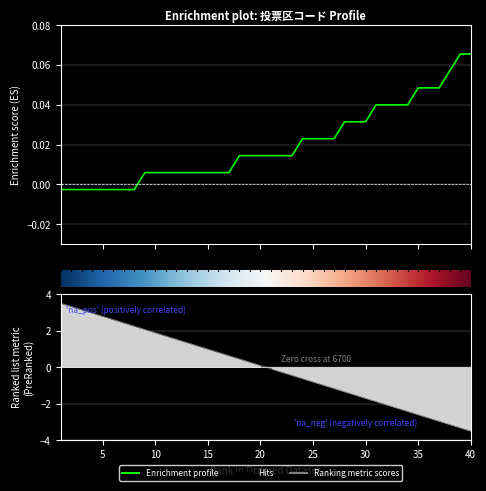

What is the sum of all values?

0.8